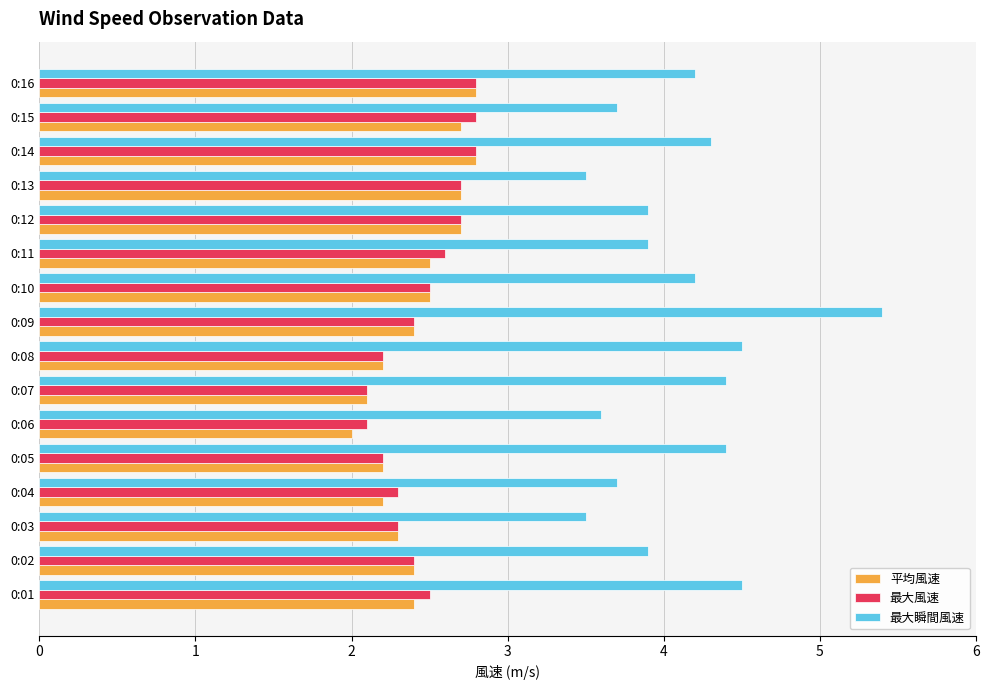

Count the 平均風速 values in the range 2 to 3.

16